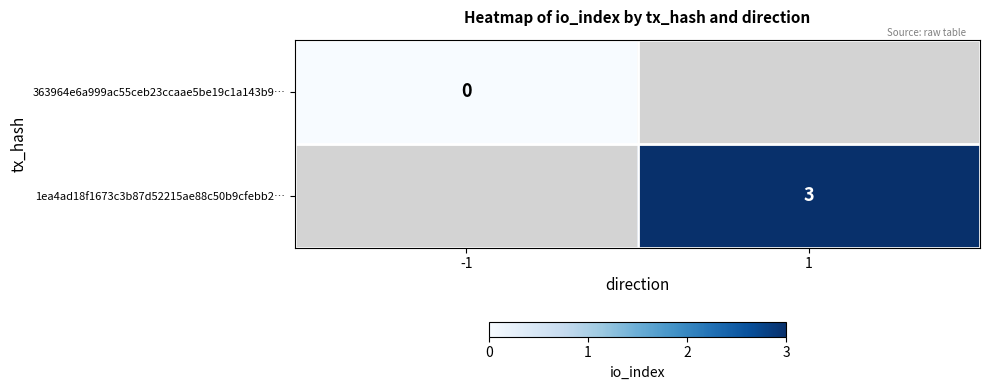

Is the value of 1ea4ad18f1673c3b87d52215ae88c50b9cfebb2… at 1 greater than the value of 363964e6a999ac55ceb23ccaae5be19c1a143b9… at -1?

Yes